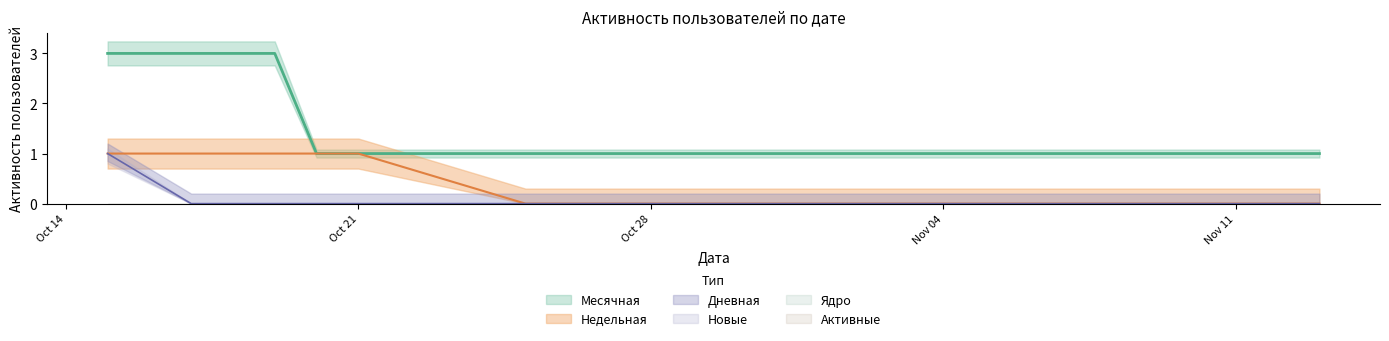

What is the difference between the highest and lowest values at 2019-10-27?

1